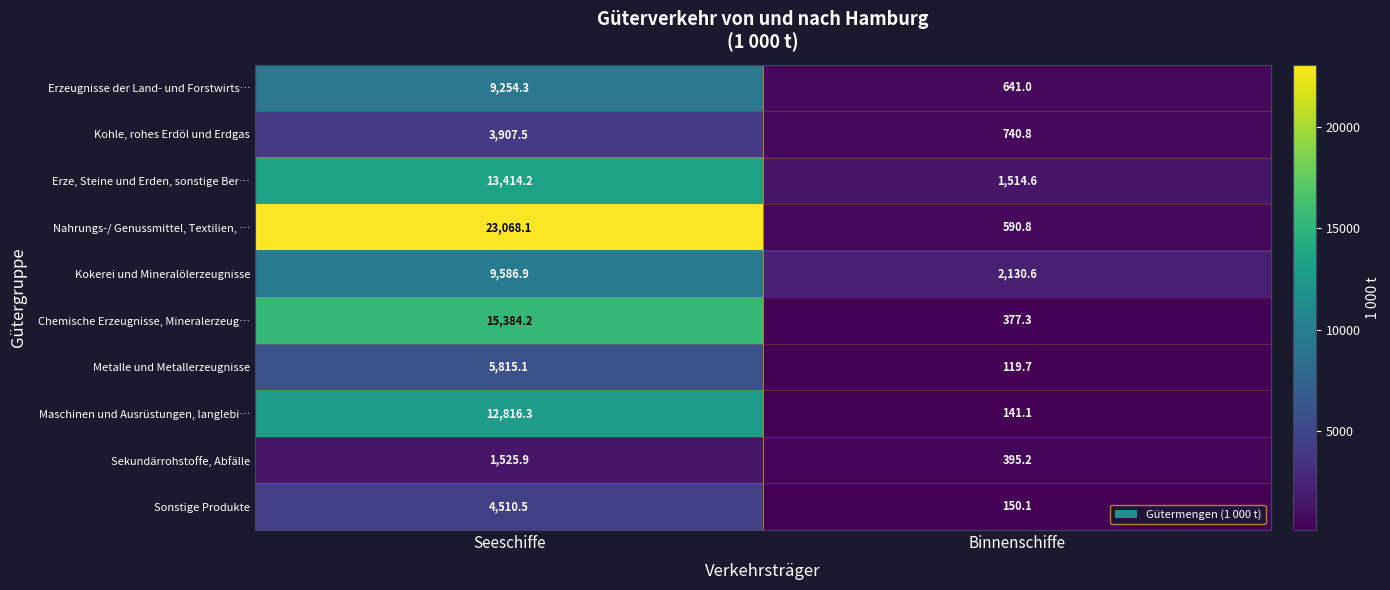

Which series has the largest range (max minus min)?

Nahrungs-/ Genussmittel, Textilien, …